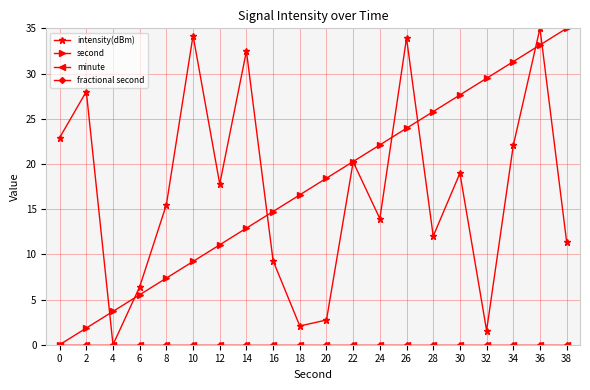

Between 20 and 30, which series saw the biggest shift?

intensity(dBm)